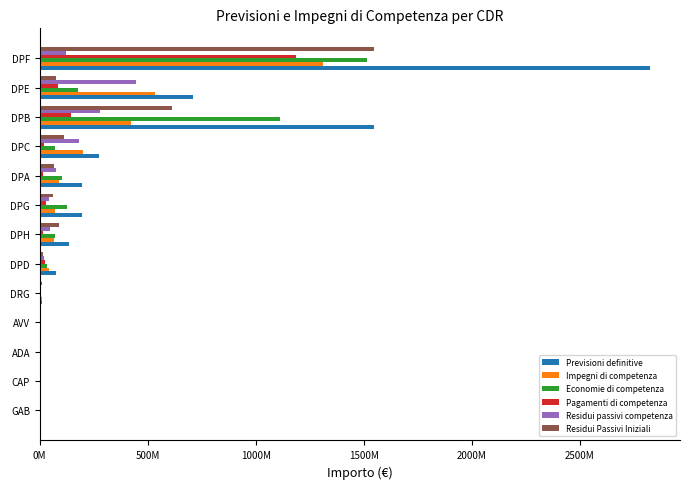

What are all the series names shown in the legend?

Previsioni definitive, Impegni di competenza, Economie di competenza, Pagamenti di competenza, Residui passivi competenza, Residui Passivi Iniziali